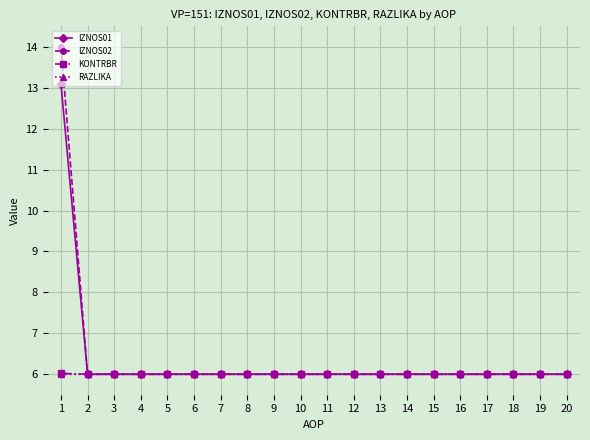

The value of IZNOS01 at 15 is 6.0. True or false?

True